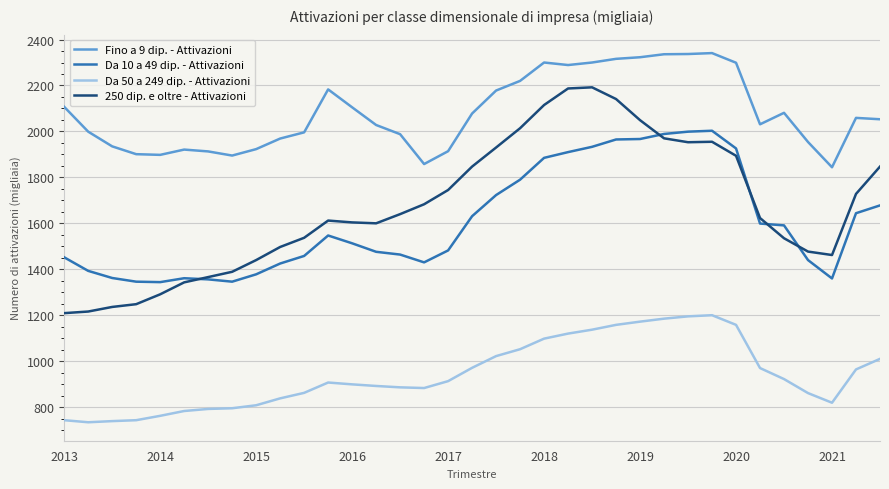

Rank the series by their maximum value, from highest to lowest.

Fino a 9 dip. - Attivazioni, 250 dip. e oltre - Attivazioni, Da 10 a 49 dip. - Attivazioni, Da 50 a 249 dip. - Attivazioni